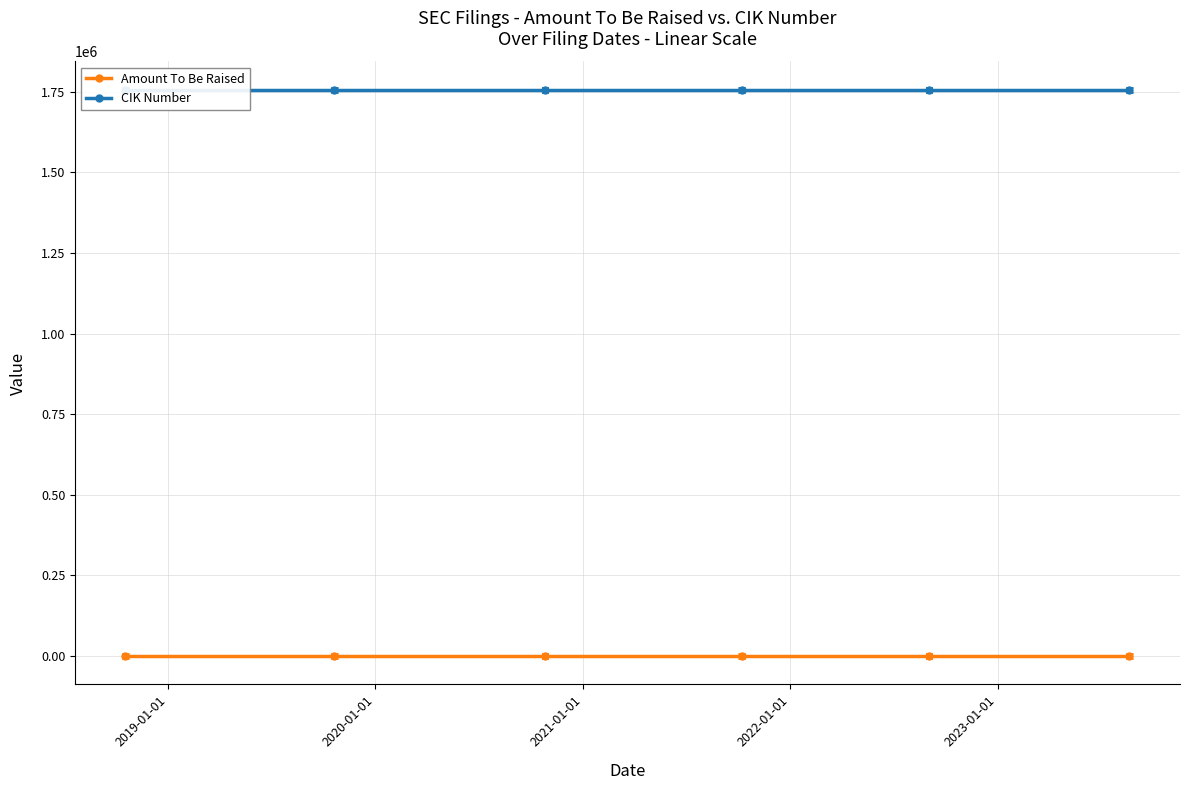

True or false: CIK Number and Amount To Be Raised cross at least once.

False